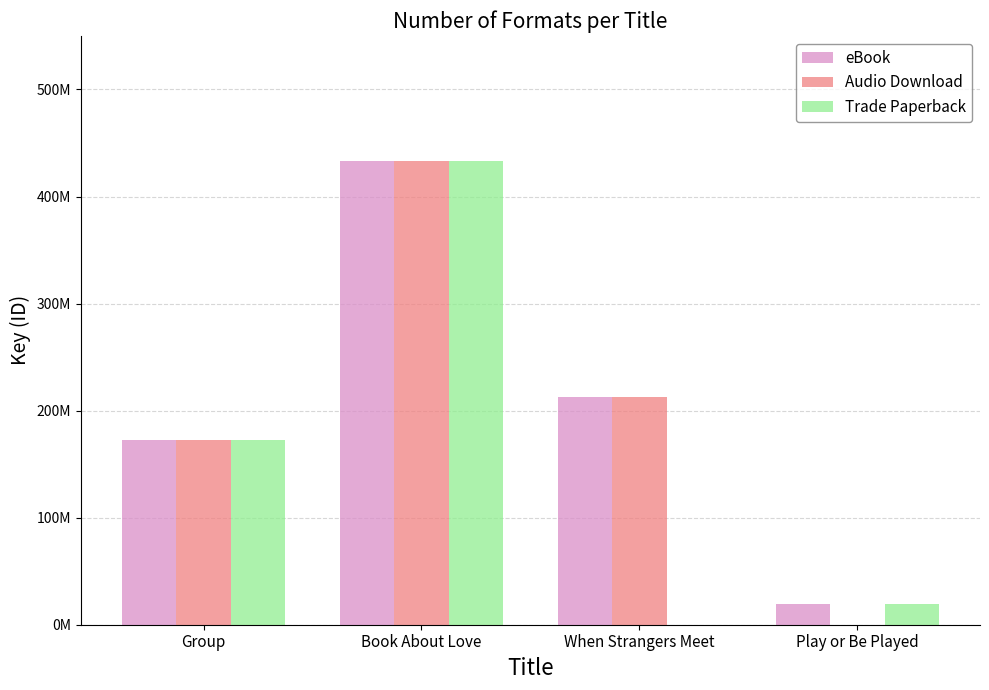

Reading right to left, what are all the values shown in this chart?

eBook: 19216242	212614348	432995776	172557241
Audio Download: 0	212614348	432995776	172557241
Trade Paperback: 19216242	0	432995776	172557241